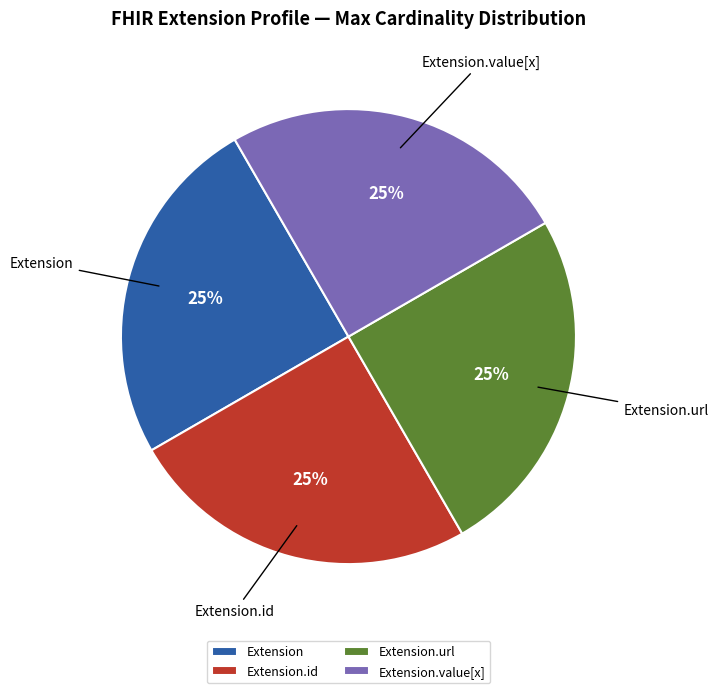

How many slices are in this pie chart?

4